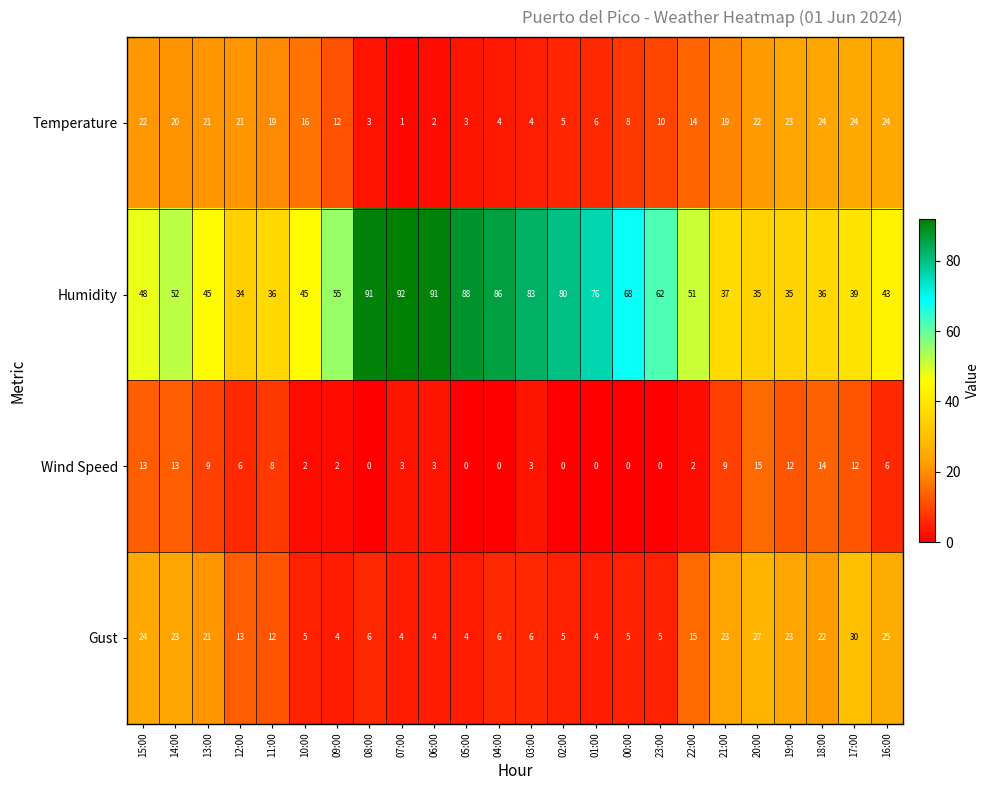

What is the sum of all Gust values?

316